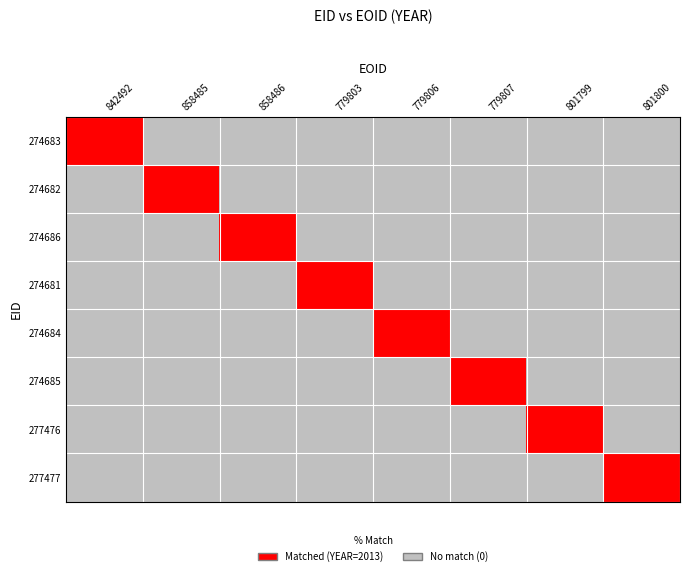

At which category does the chart reach its peak across all series?

842492